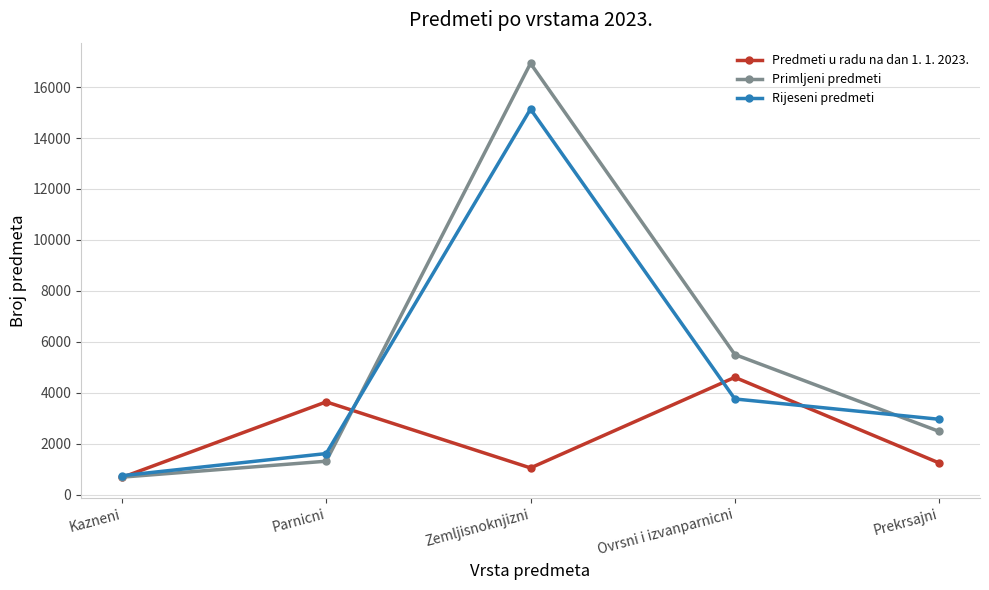

What is the sum of the Primljeni predmeti values at Kazneni and Prekrsajni?

3172